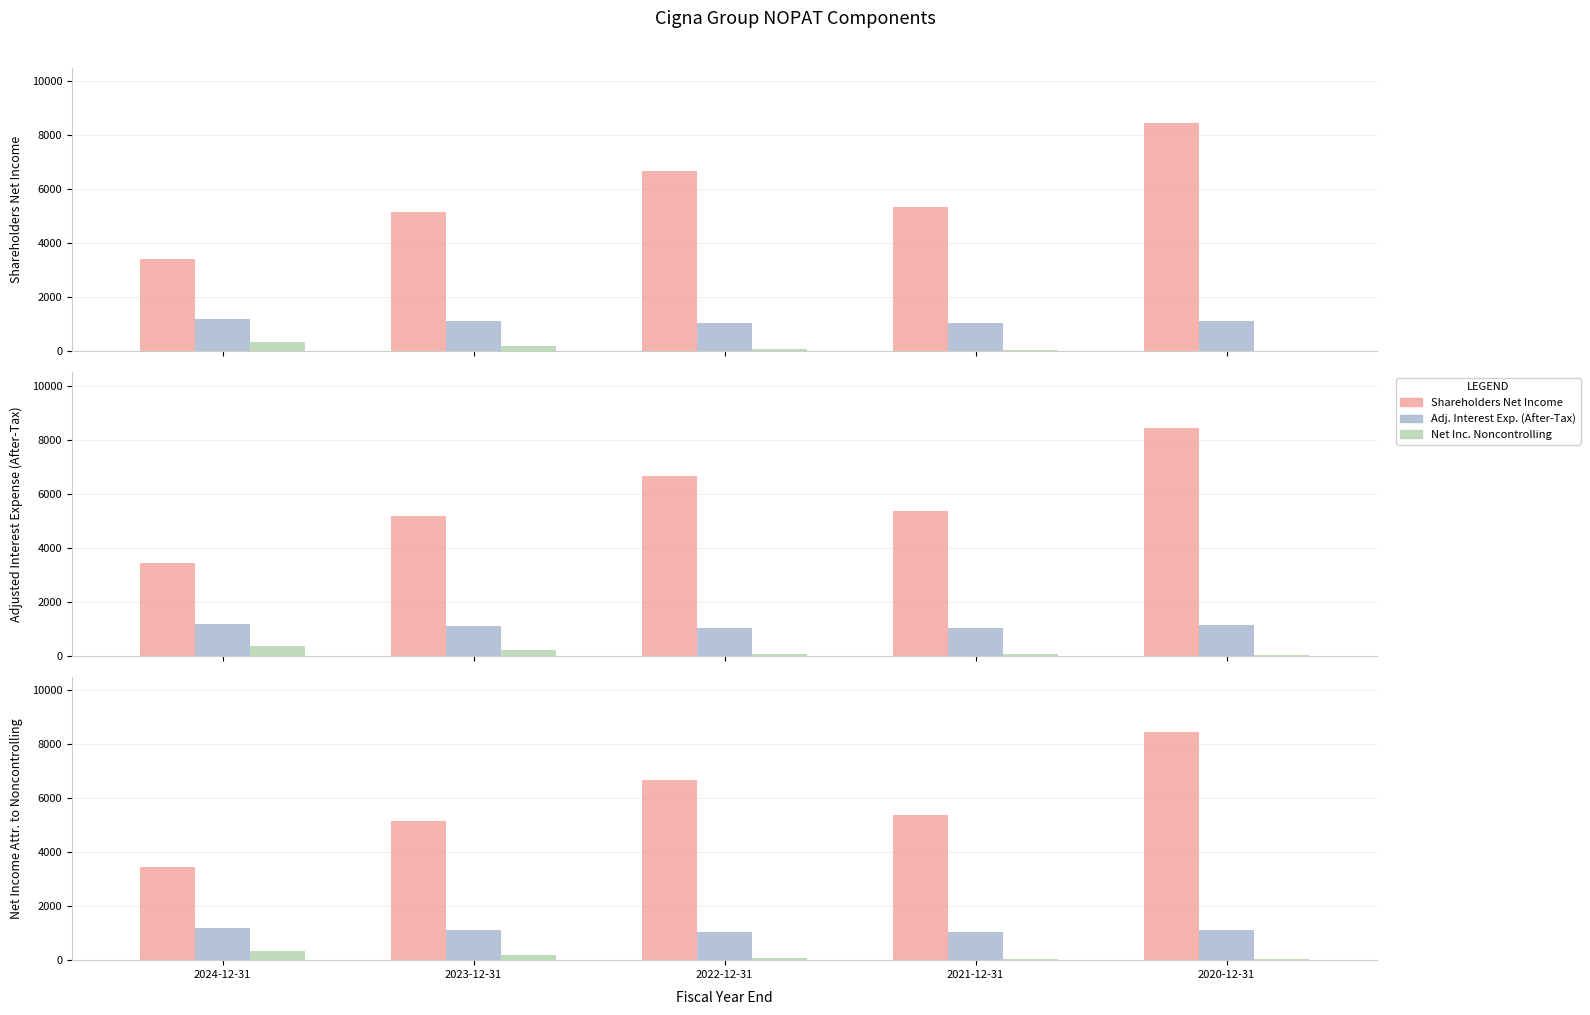

List the series in order of their peak value, lowest first.

Net income attr. to noncontrolling, Adjusted interest expense (after-tax), Shareholders net income